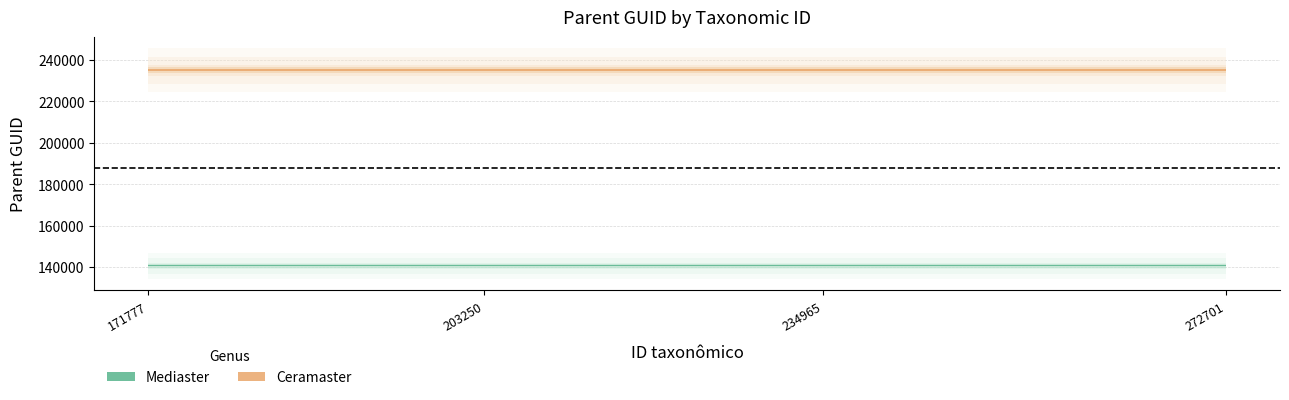

Which series has the largest range (max minus min)?

Mediaster